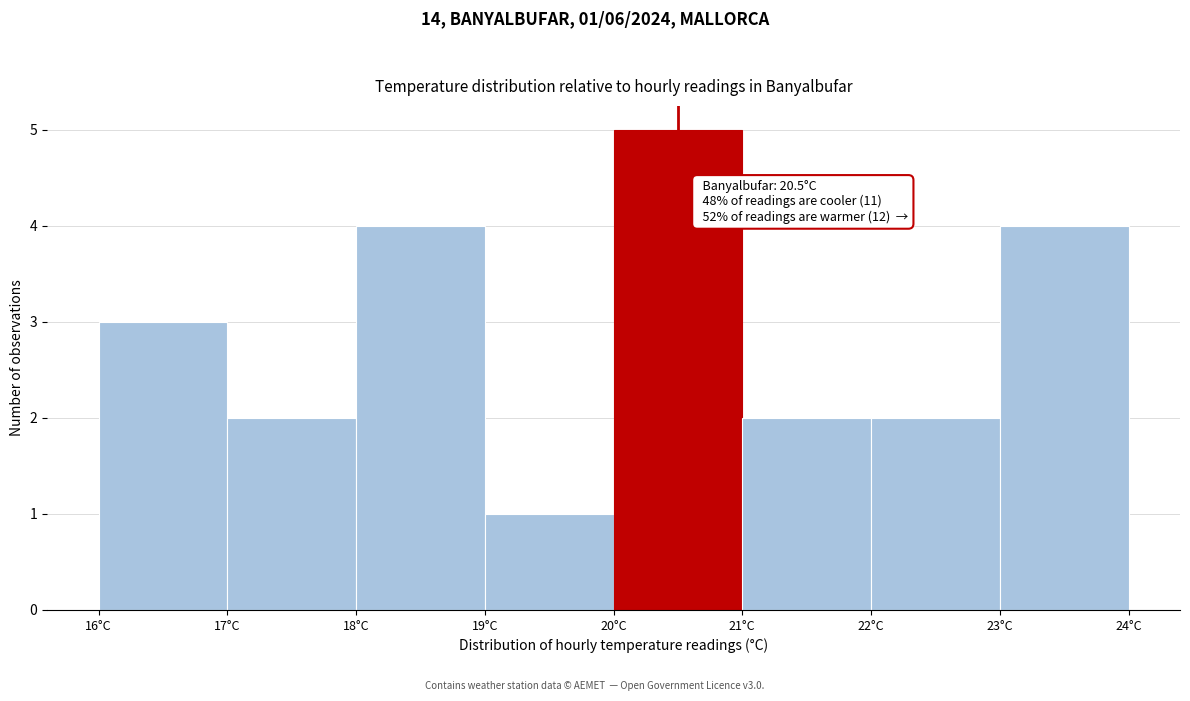

Which range on the x-axis has the tallest bar?

20 to 21